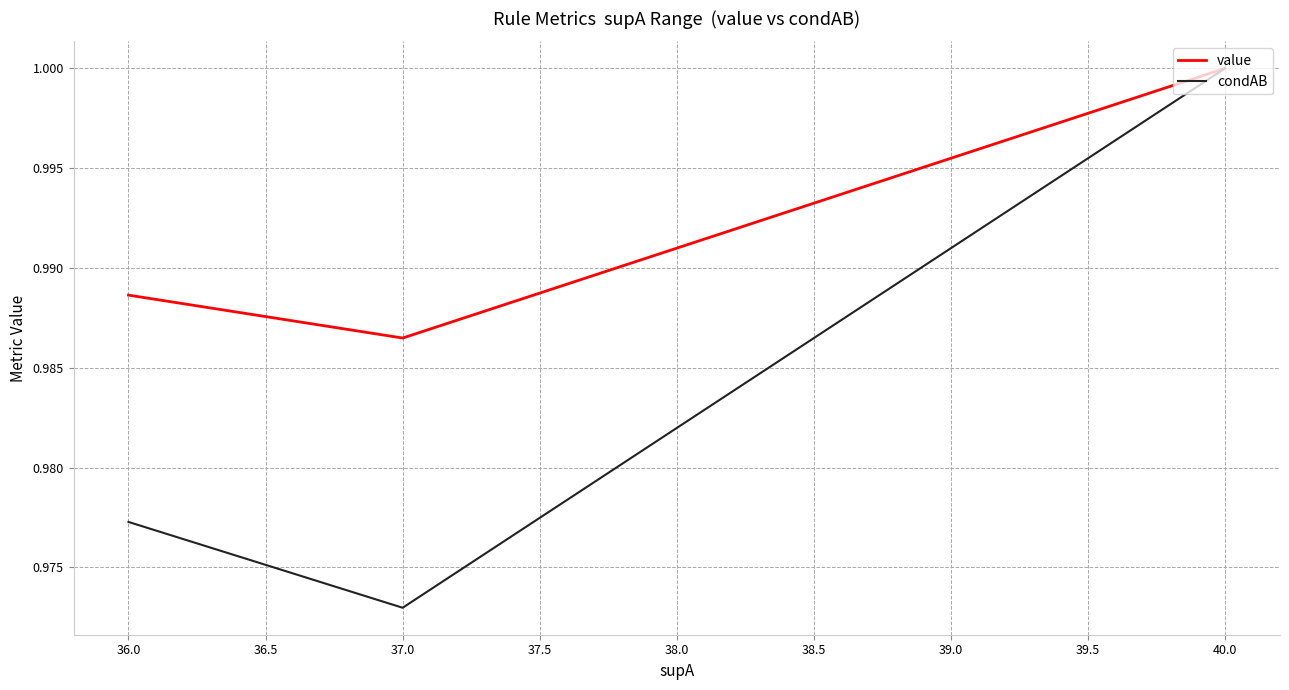

Which series changed the most between 36.0 and 37.0?

condAB